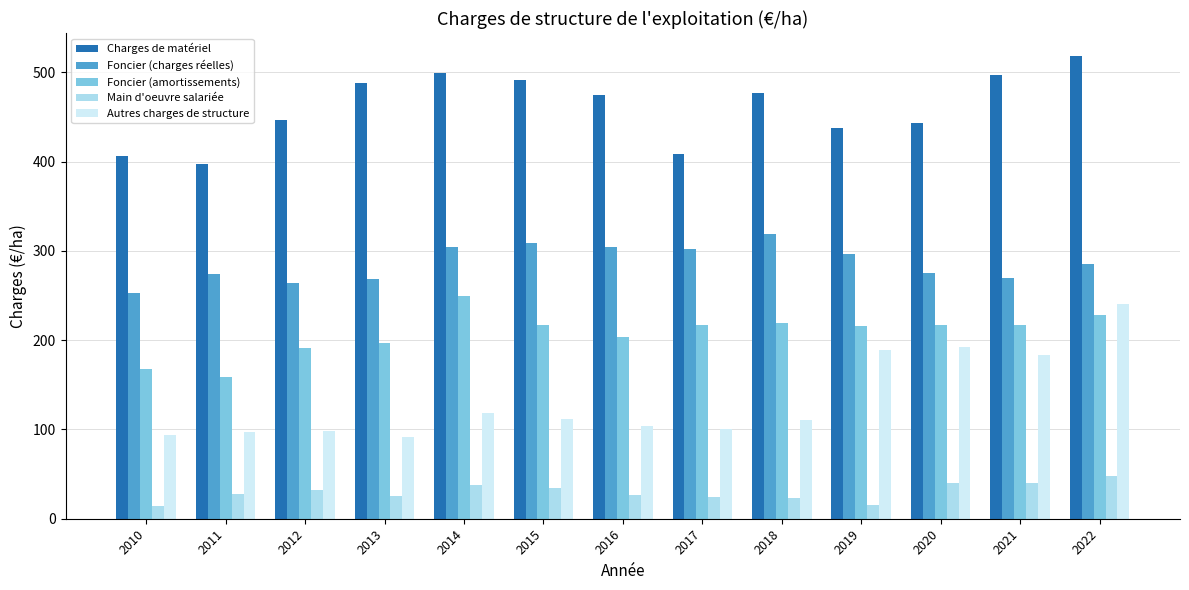

Is it true that Charges de matériel equals 397.7 at 2011?

True